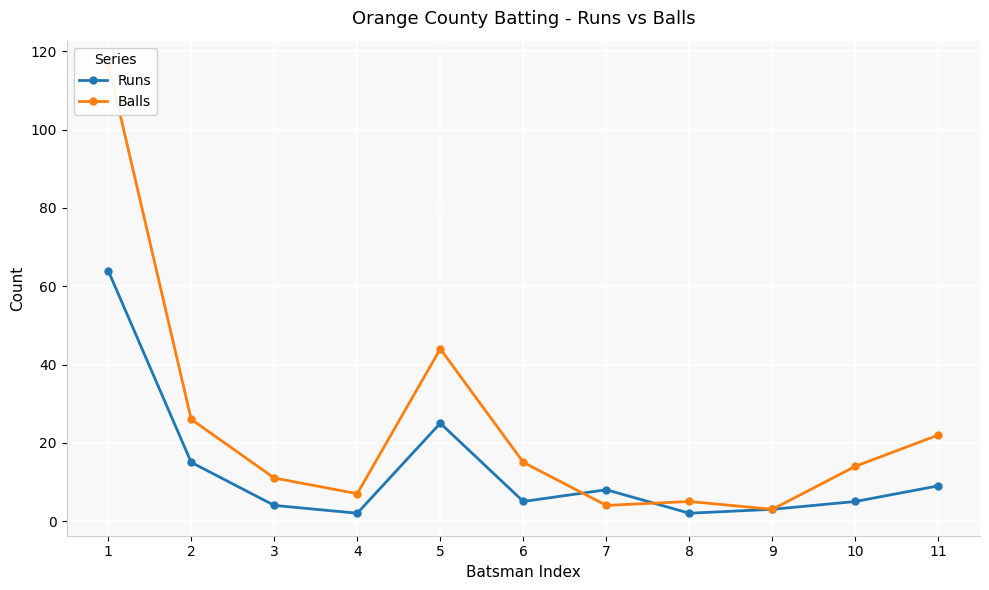

At which category is the sum across all series the highest?

1